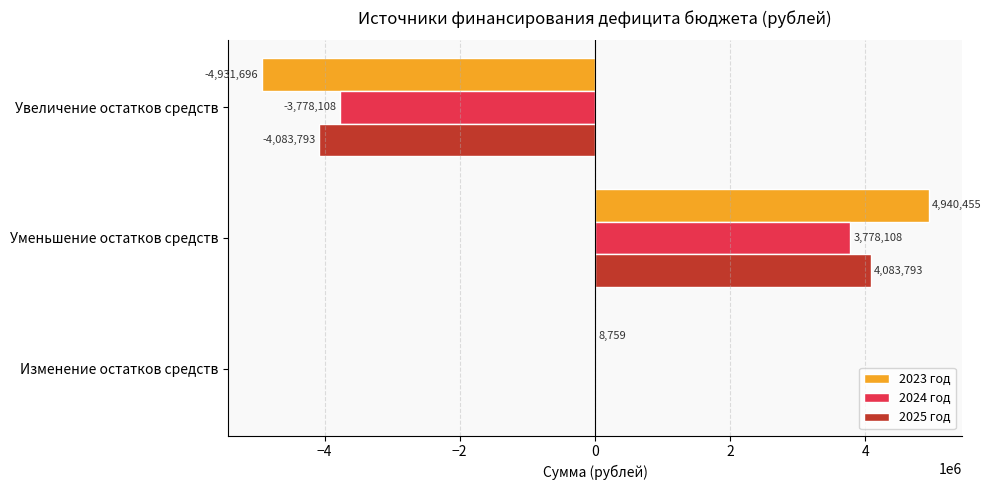

What value does the 2024 год series have at Уменьшение остатков средств?

3778108.0